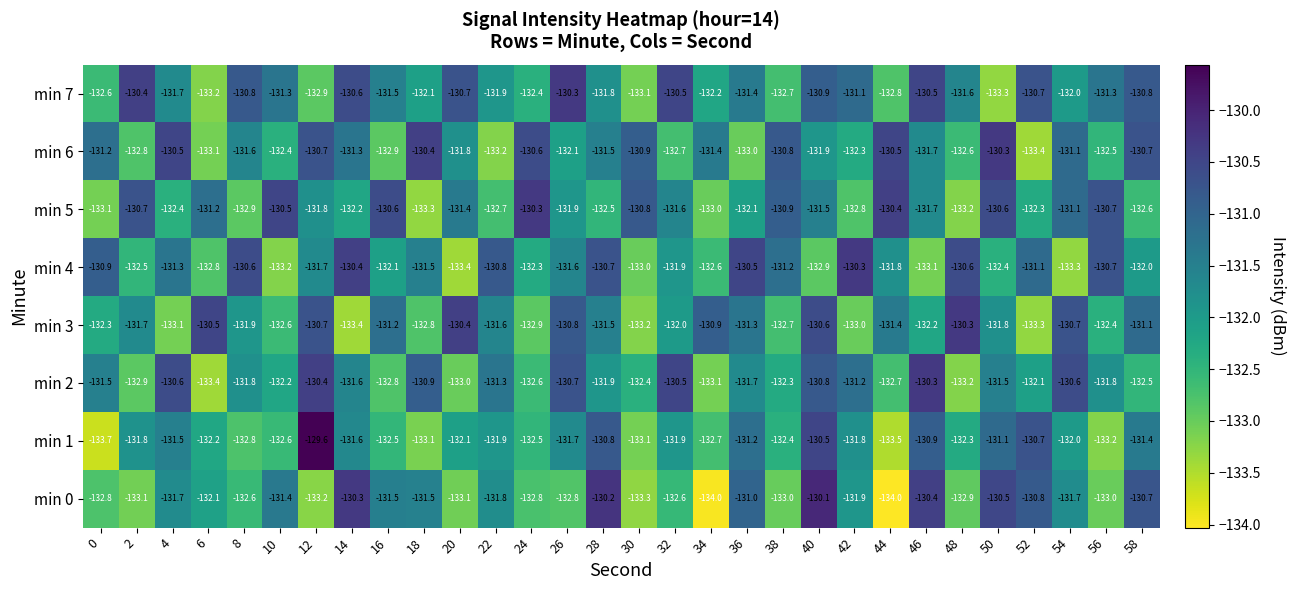

What is the average value of the min 1 series?

-132.0